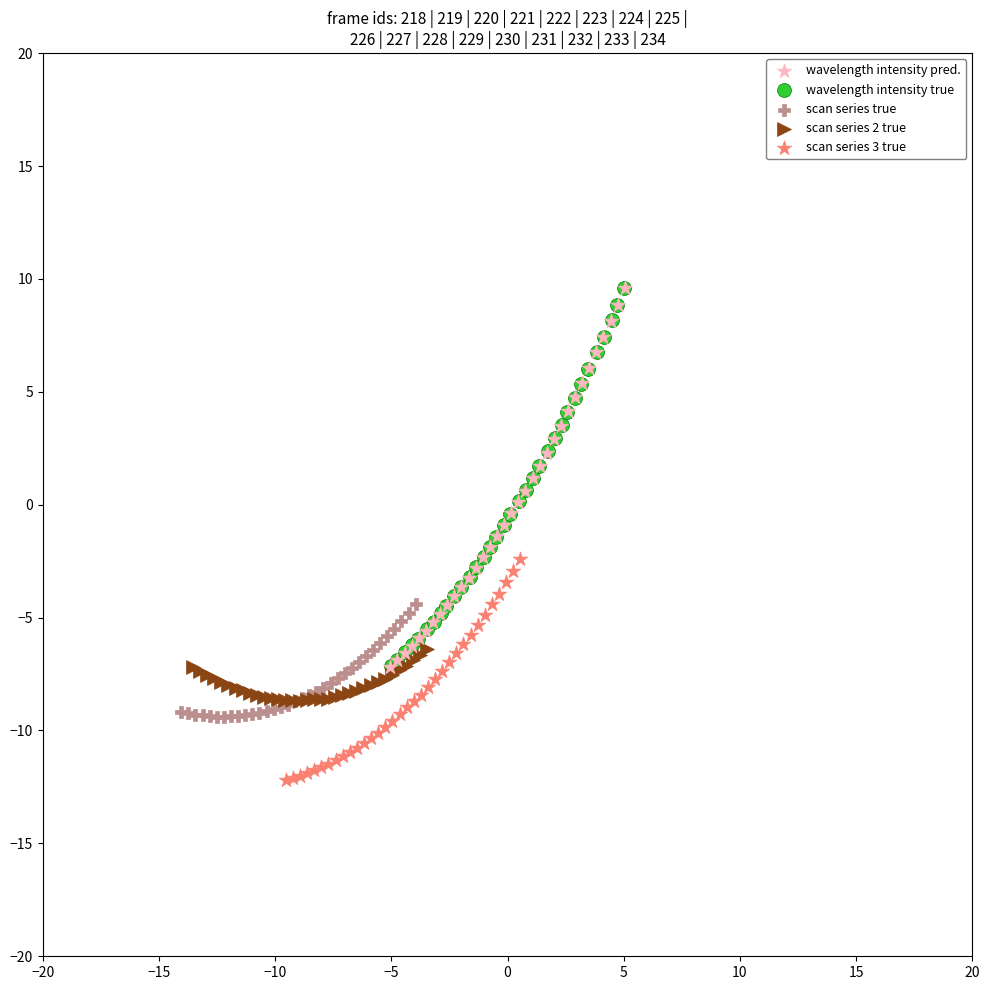

Which series has the widest spread of Y values?

wavelength intensity pred.